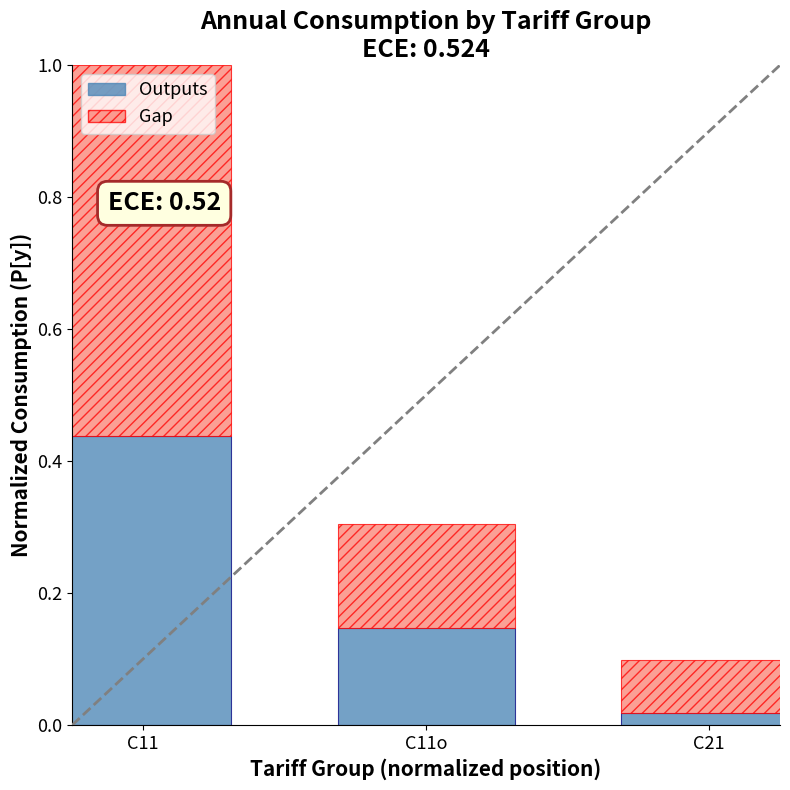

What is the total value across all series at C11o?

0.3